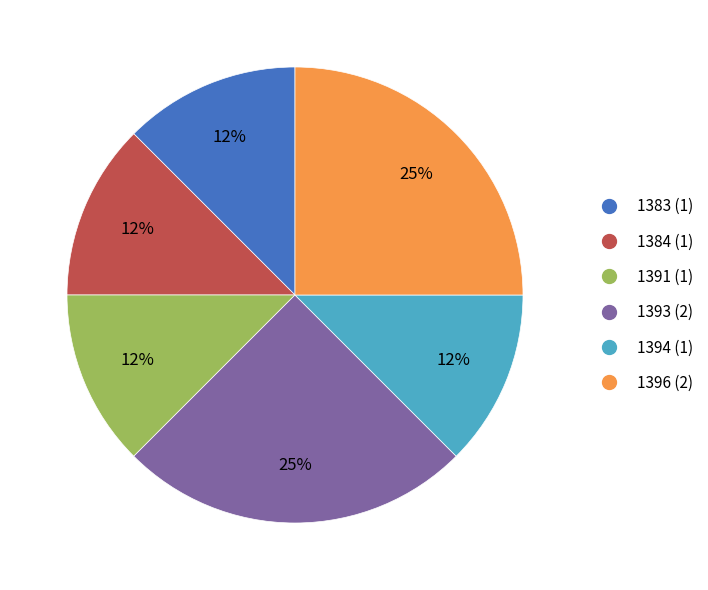

True or false: 1396 accounts for 25% of the total.

True